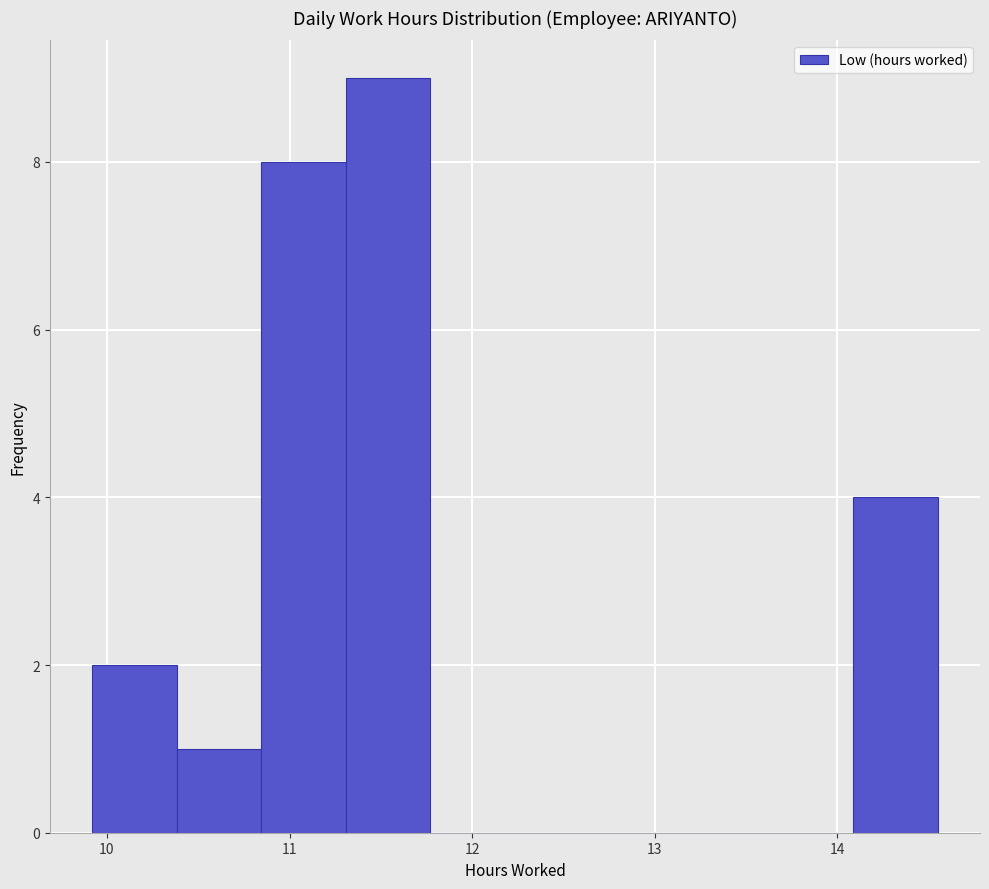

How tall is the bar that spans 9.9 to 10.4 on the x-axis? Neither the bar edges nor the heights are printed on the chart, so give them approximately, as read against the axes.

2